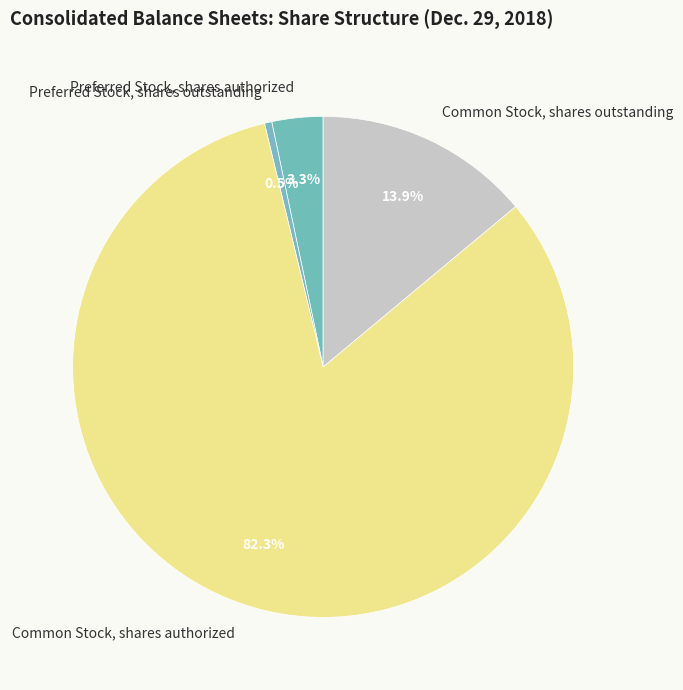

Which category has the biggest portion of the pie?

Common Stock, shares authorized